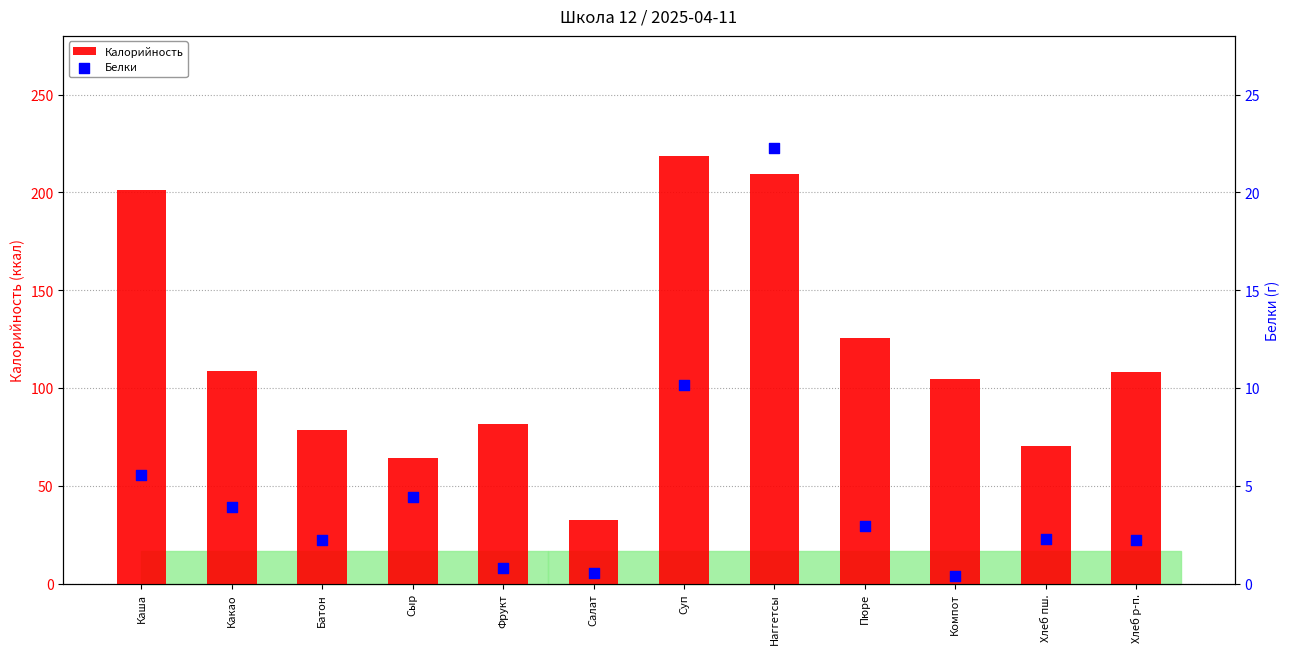

At which category is the sum across all series the highest?

Наггетсы